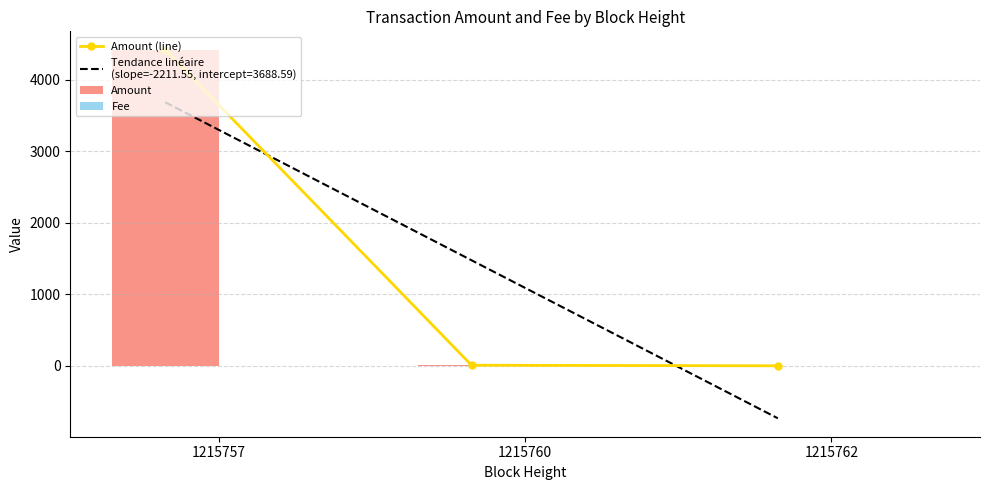

List the labels in order of Amount (line) value, smallest first.

1215762, 1215760, 1215757